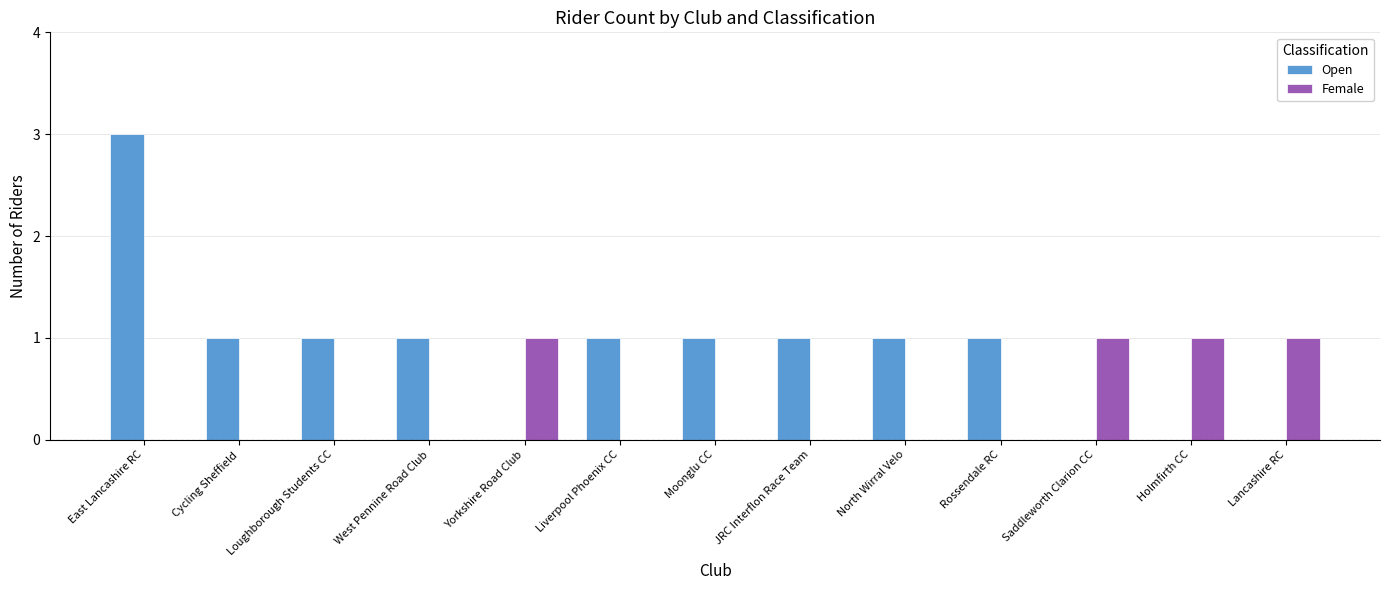

Which series has the largest total across all categories?

Open